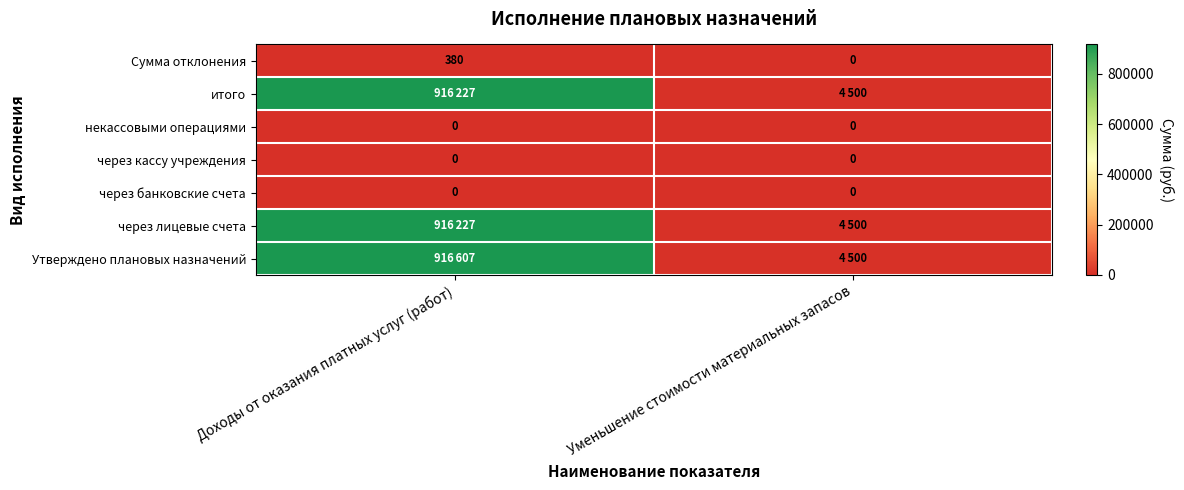

What is the difference between the Сумма отклонения values at Уменьшение стоимости материальных запасов and Доходы от оказания платных услуг (работ)?

380